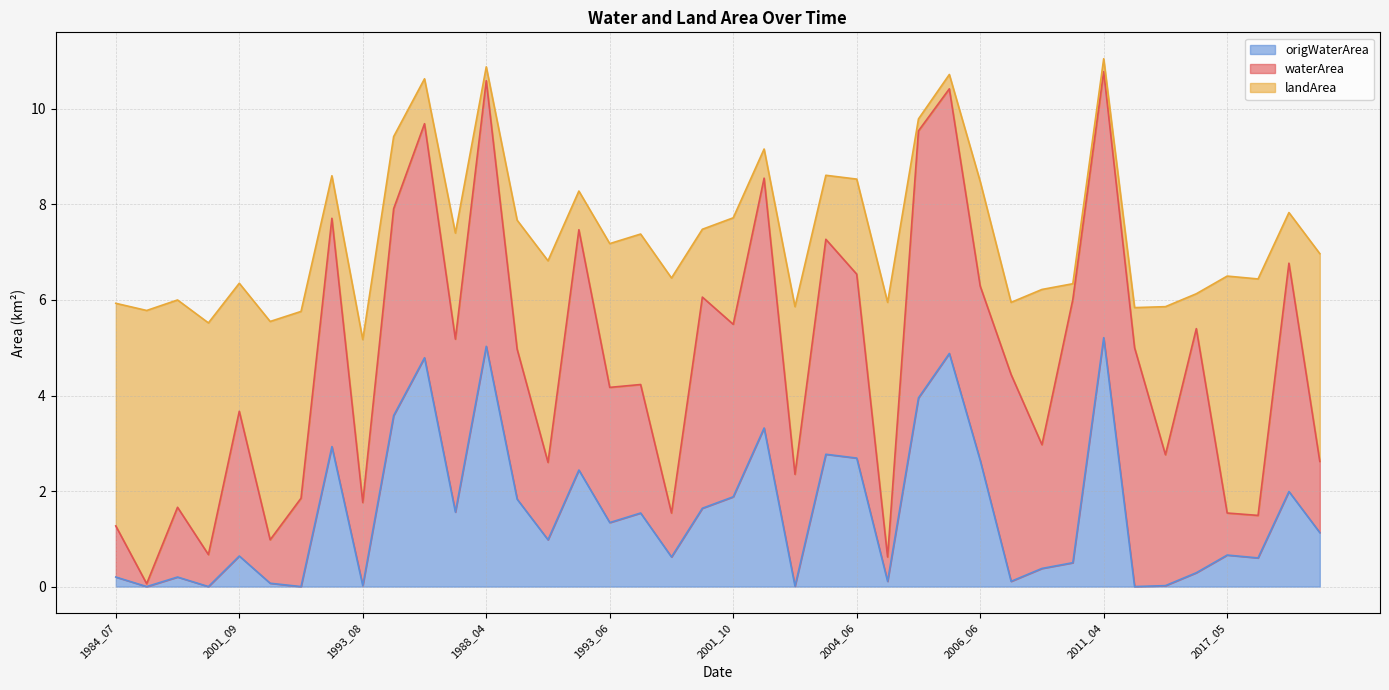

What is the value of the origWaterArea point at the 10th from the left?

3.6